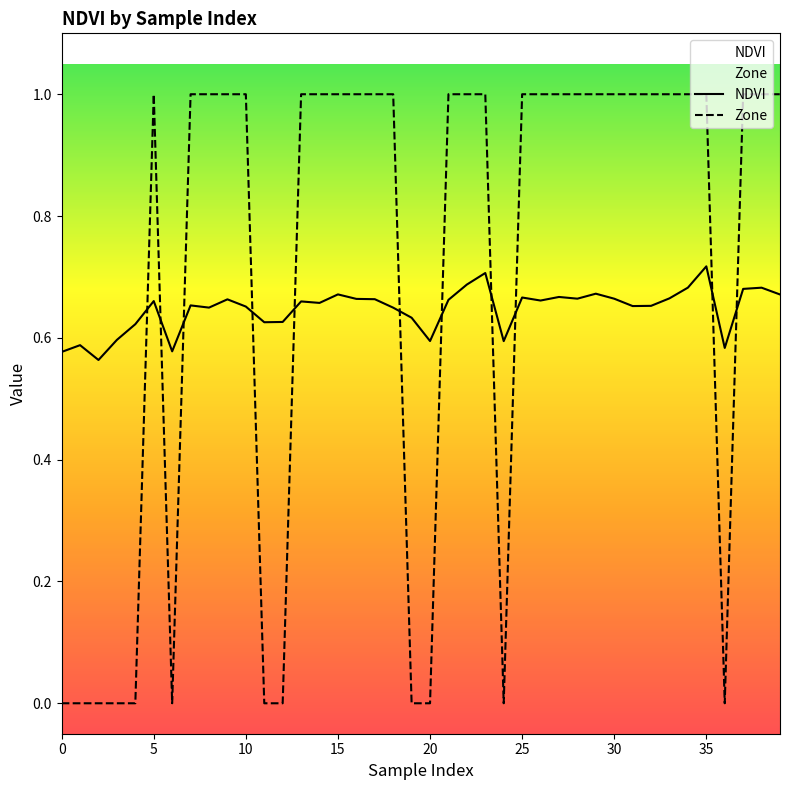

True or false: NDVI and Zone cross at least once.

True